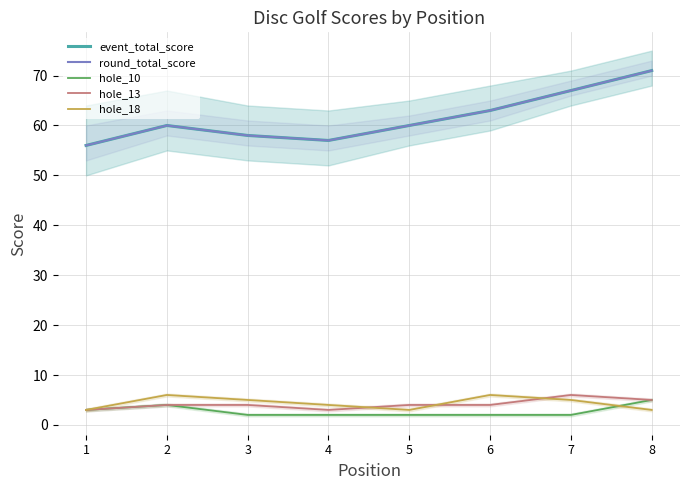

What are all the series names shown in the legend?

event_total_score, round_total_score, hole_10, hole_13, hole_18